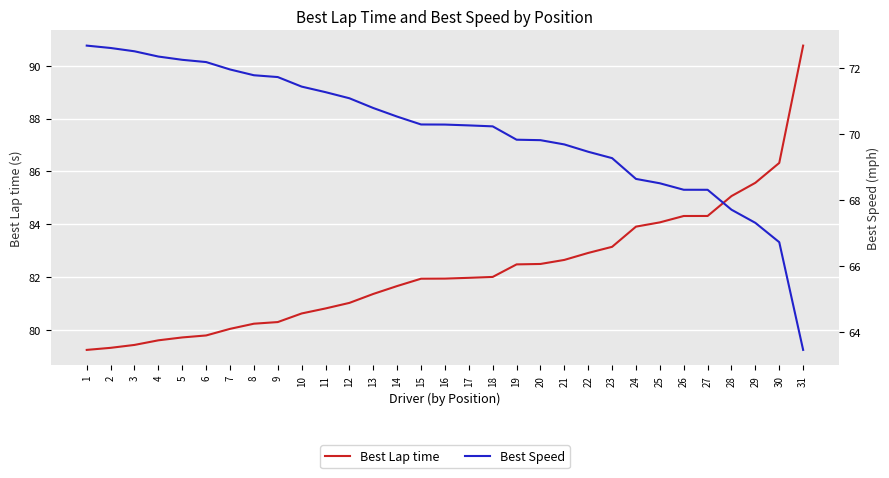

What is the value of the Best Lap time point at the 28th from the left?

85.1